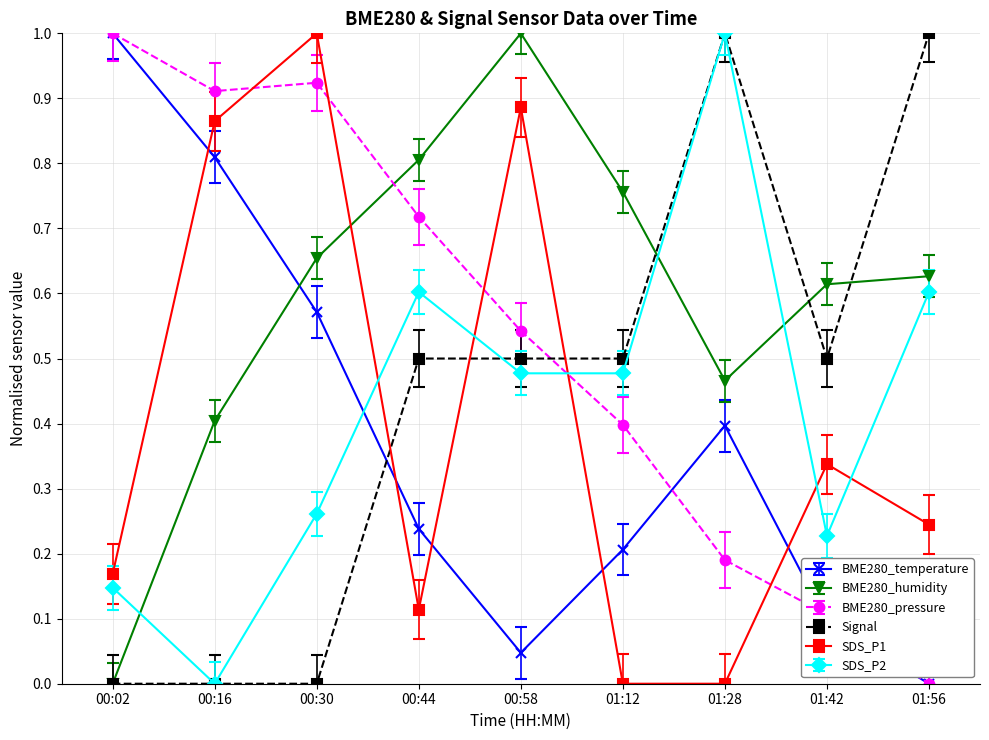

The value of BME280_humidity at 01:42 is 1.0. True or false?

False